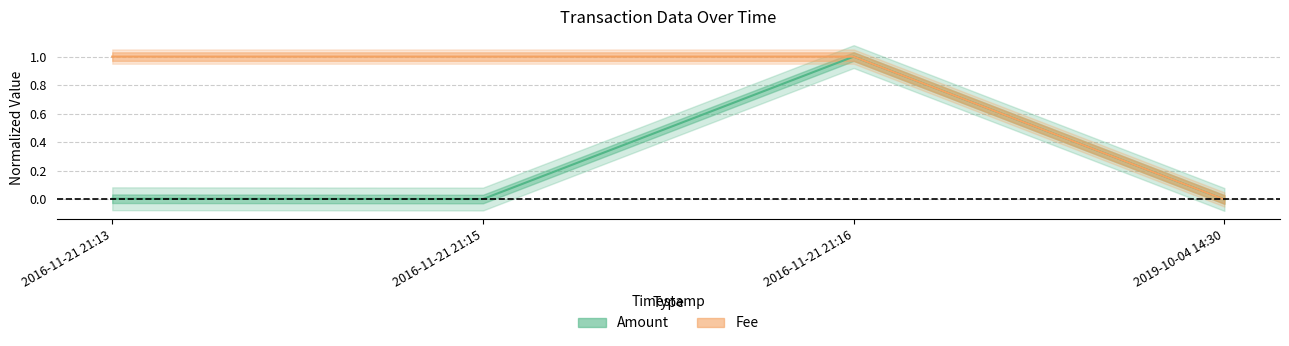

How many interior local peaks does the Amount series have?

1